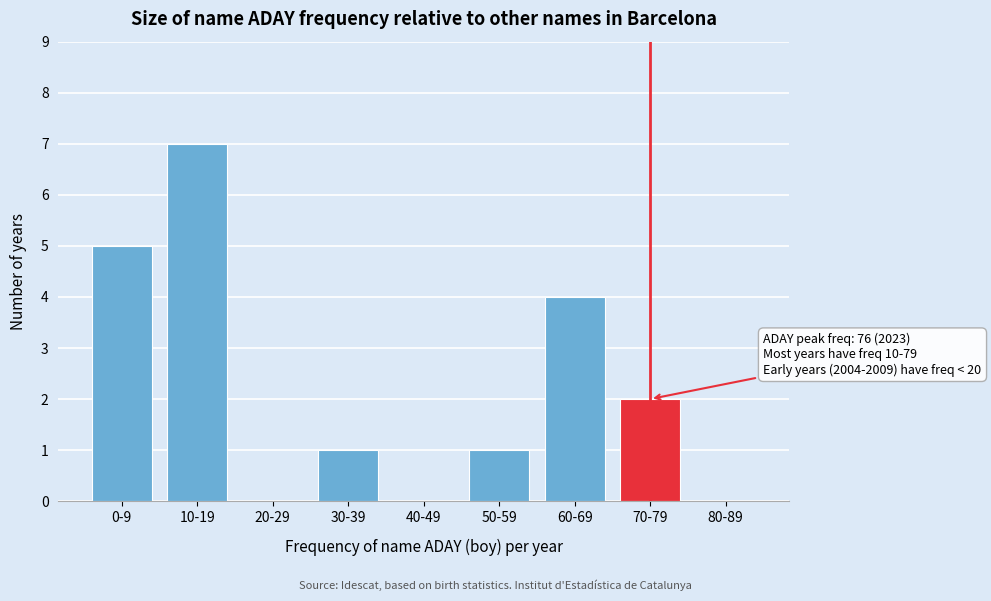

Reading left to right, what are all the values shown in this chart?

0-9=5	10-19=7	20-29=0	30-39=1	40-49=0	50-59=1	60-69=4	70-79=2	80-89=0